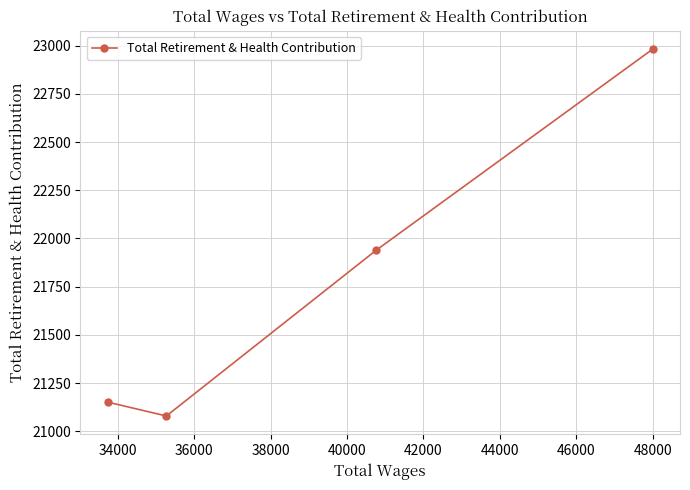

Reading left to right, transcribe all the data shown in this chart.

21151	21079	21939	22982